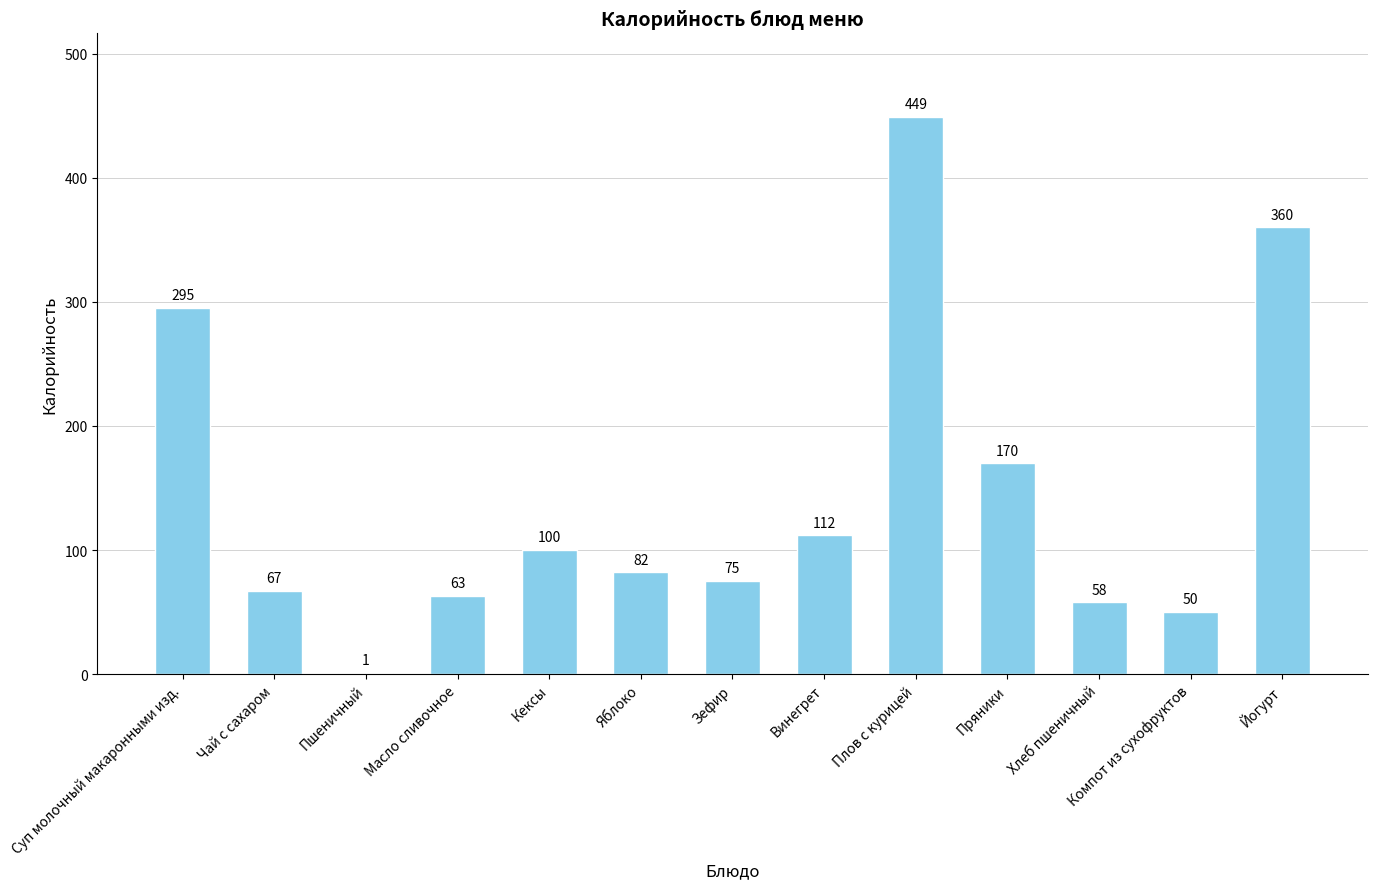

What is the average value?

145